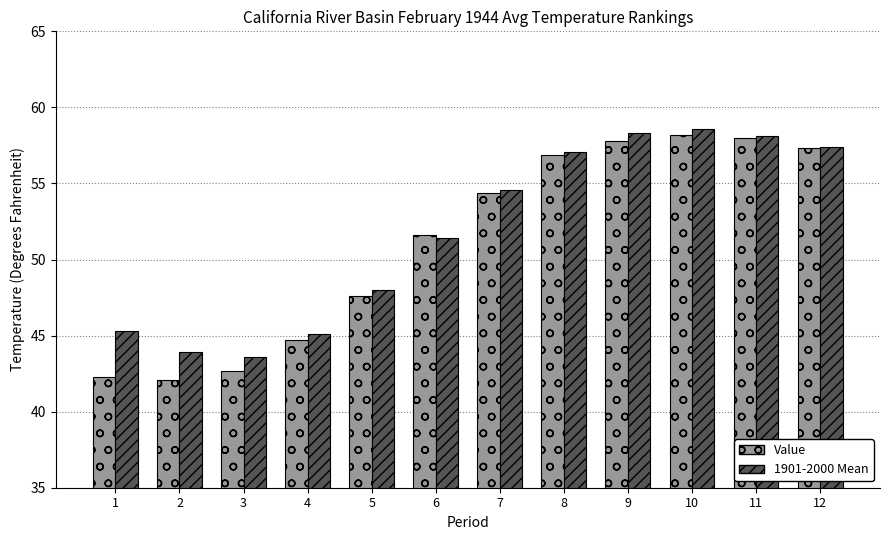

How many bars are there in total?

24